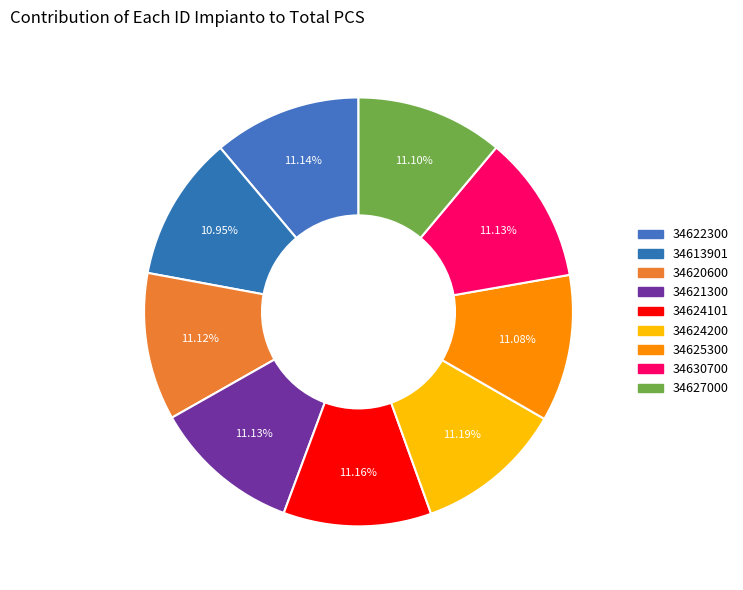

How many slices are in this pie chart?

9